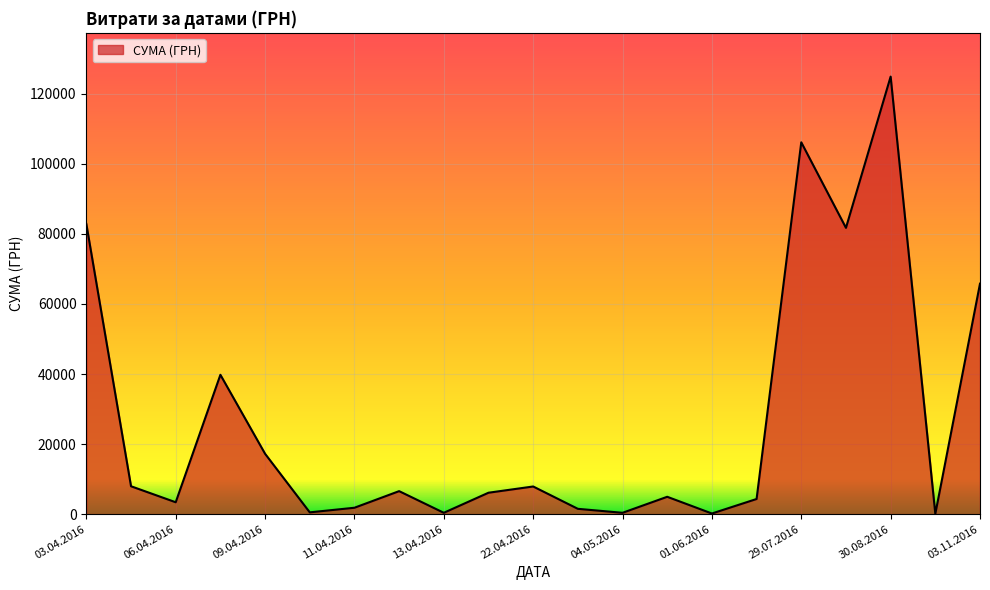

How many categories are shown in the chart?

21